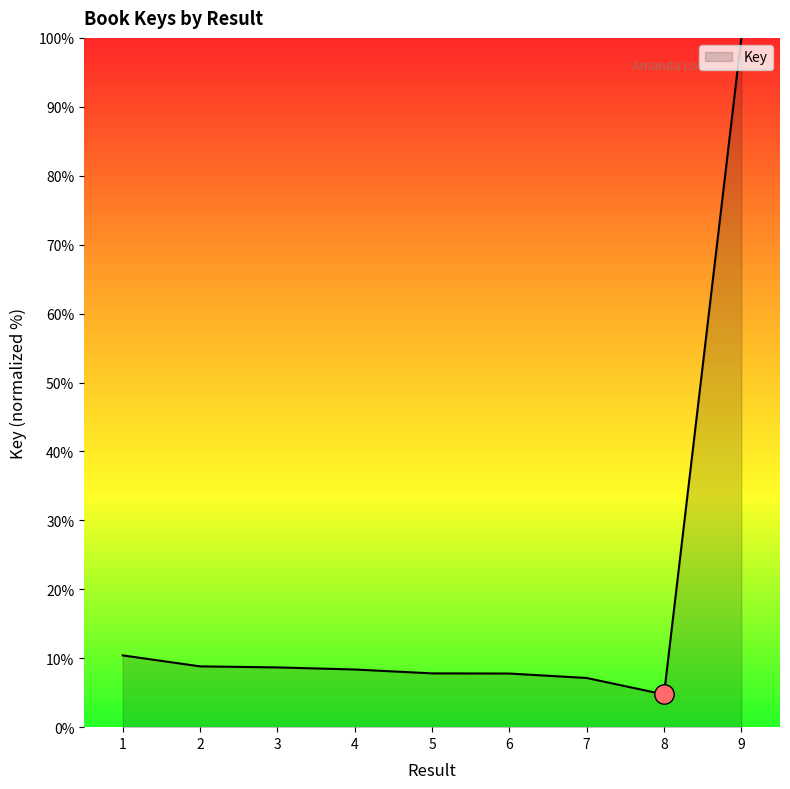

At which category does the chart reach its peak across all series?

9